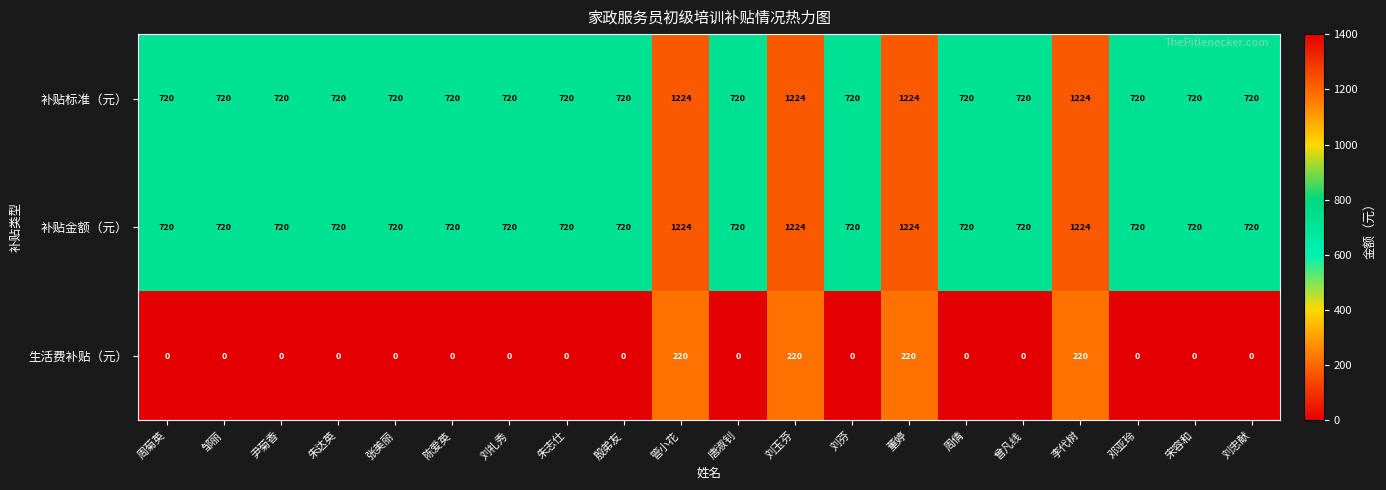

What is the highest value of the 补贴标准（元） series?

1224